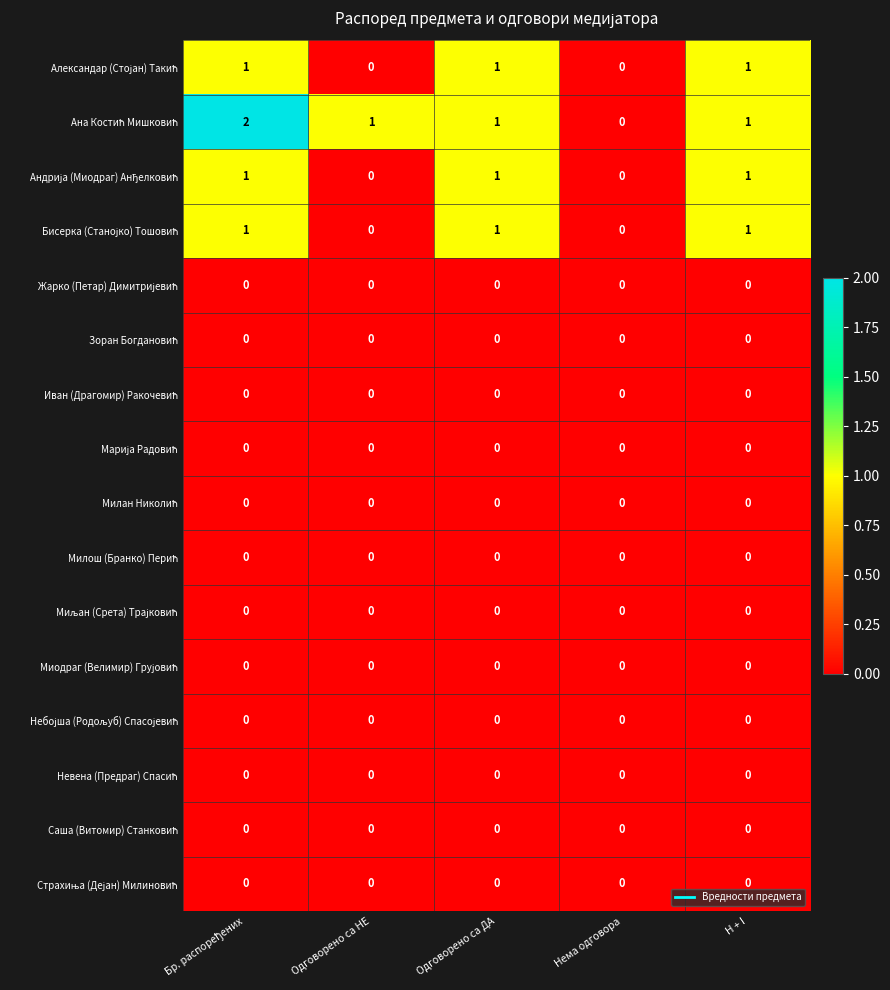

What is the total value across all series at Одговорено са ДА?

4